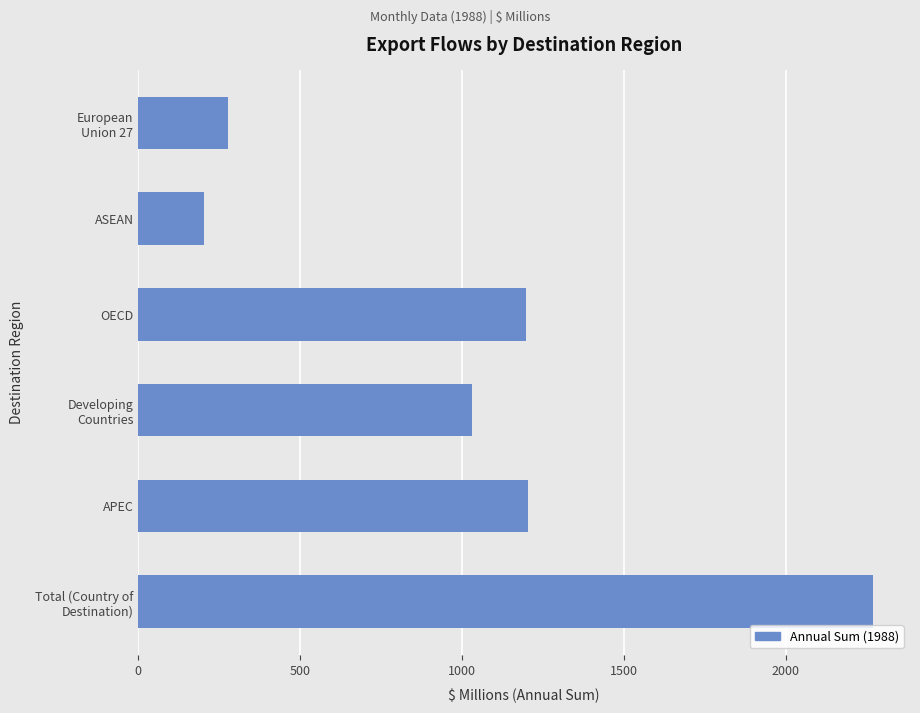

What is the ratio of the value at APEC to the value at ASEAN?

5.9